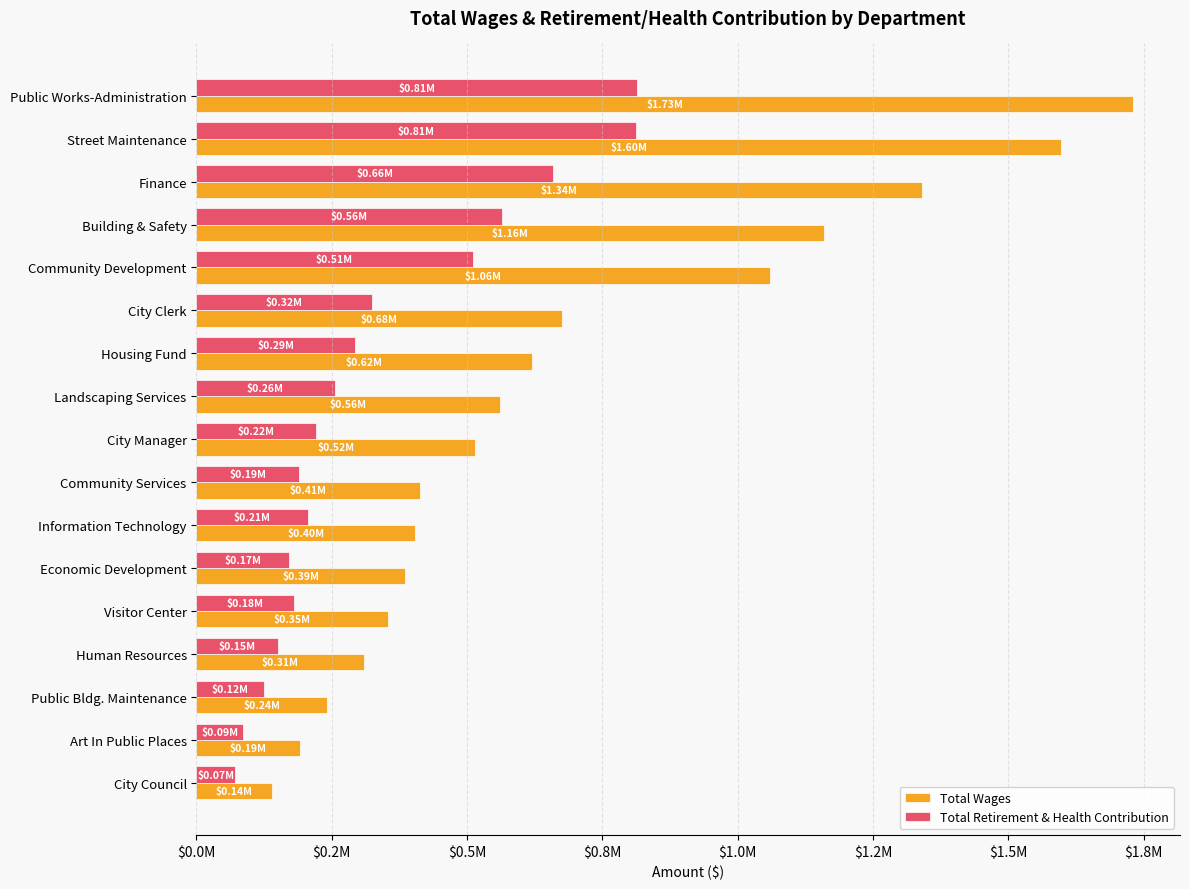

Rank the series by their average value, from highest to lowest.

Total Wages, Total Retirement & Health Contribution